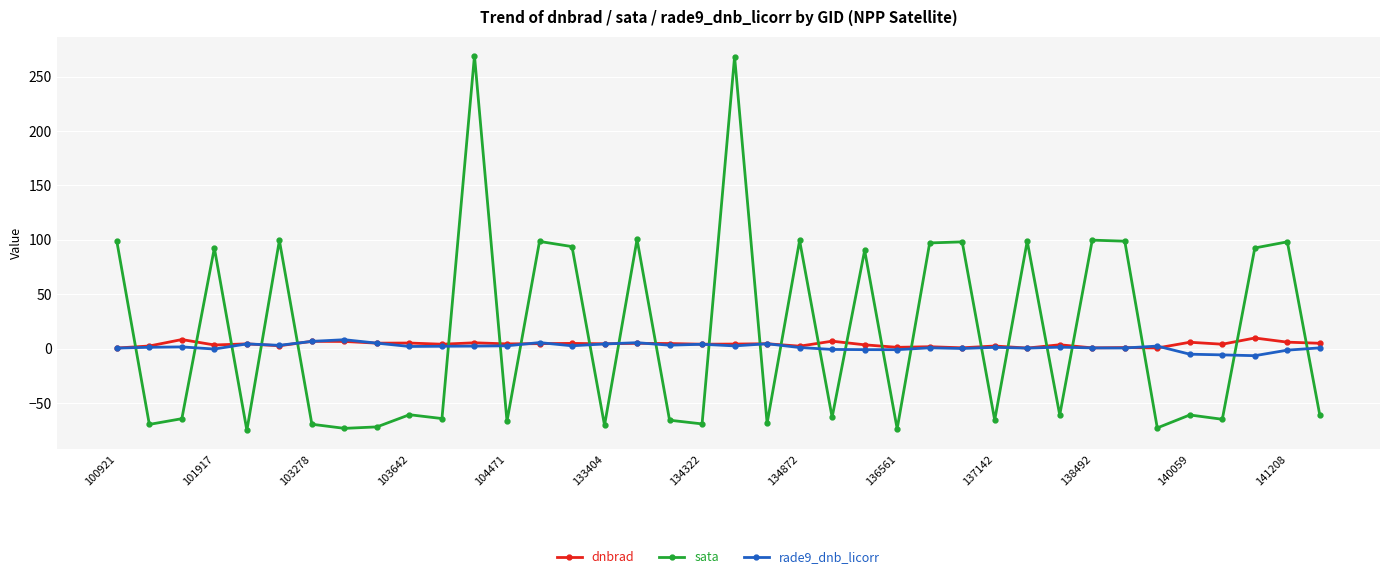

What is the maximum value for dnbrad?

9.8